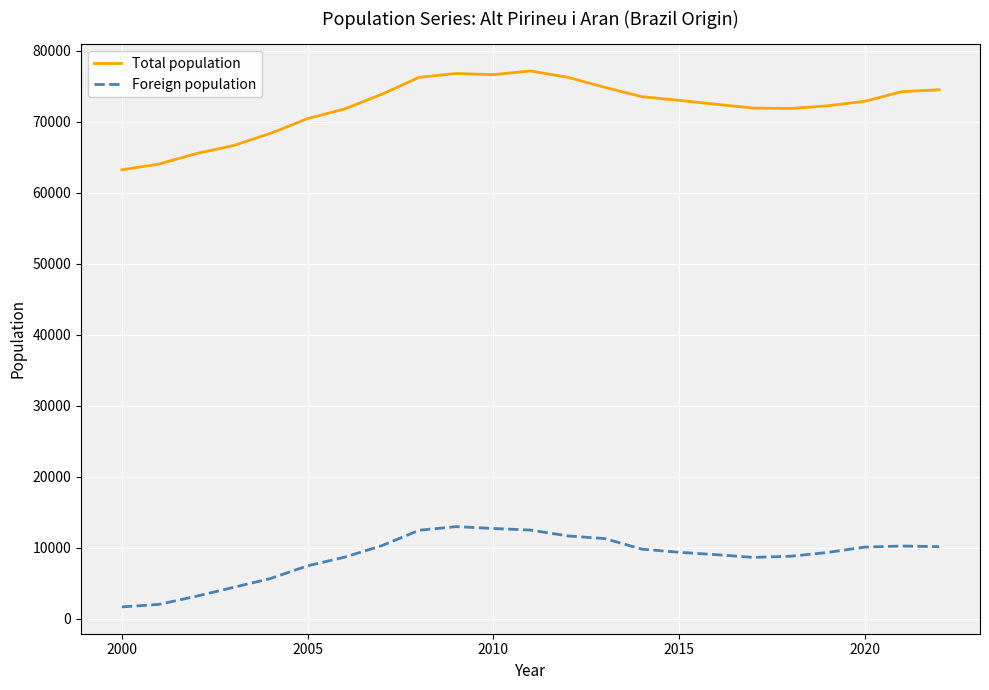

True or false: Total population has more than 1 points higher than both neighbors.

True